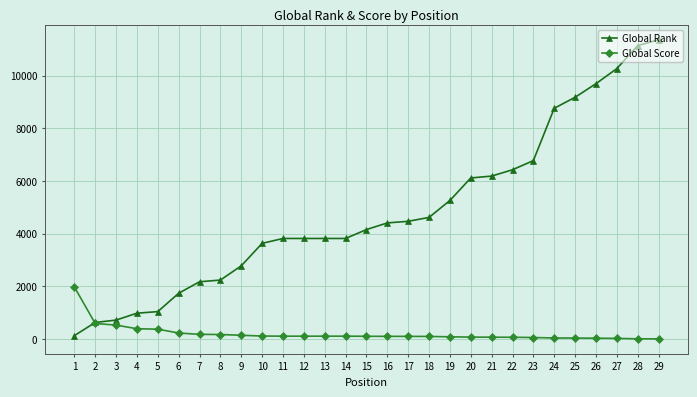

Is the value of Global Rank at 19 greater than the value of Global Score at 9?

Yes